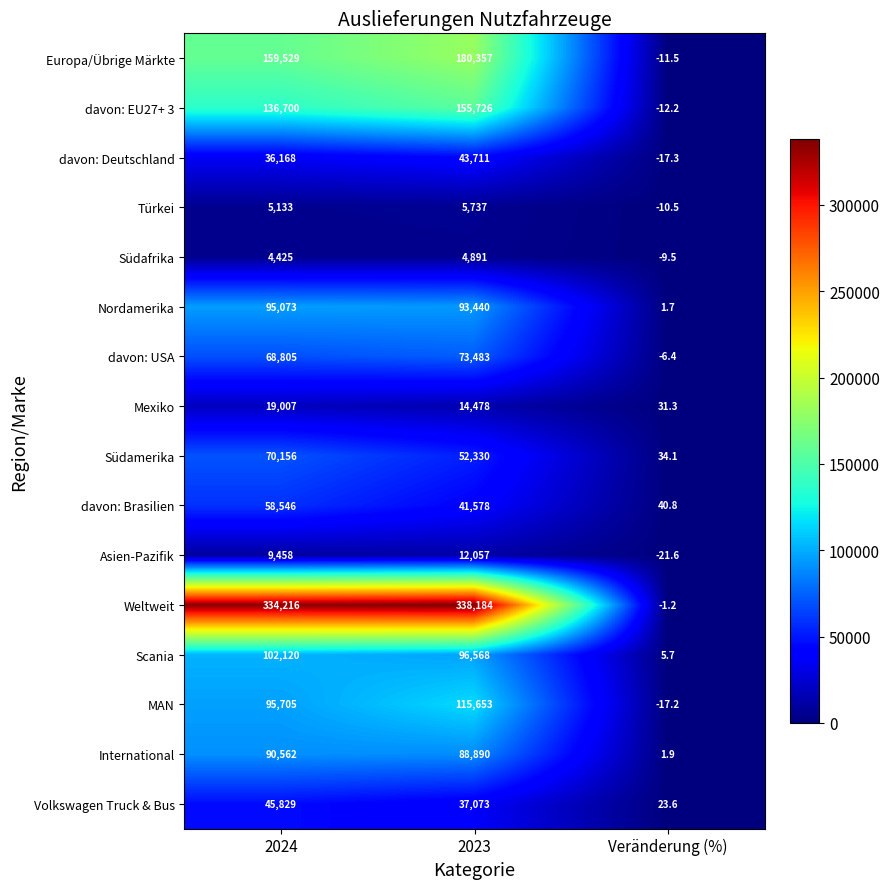

Which series has the largest range (max minus min)?

Weltweit